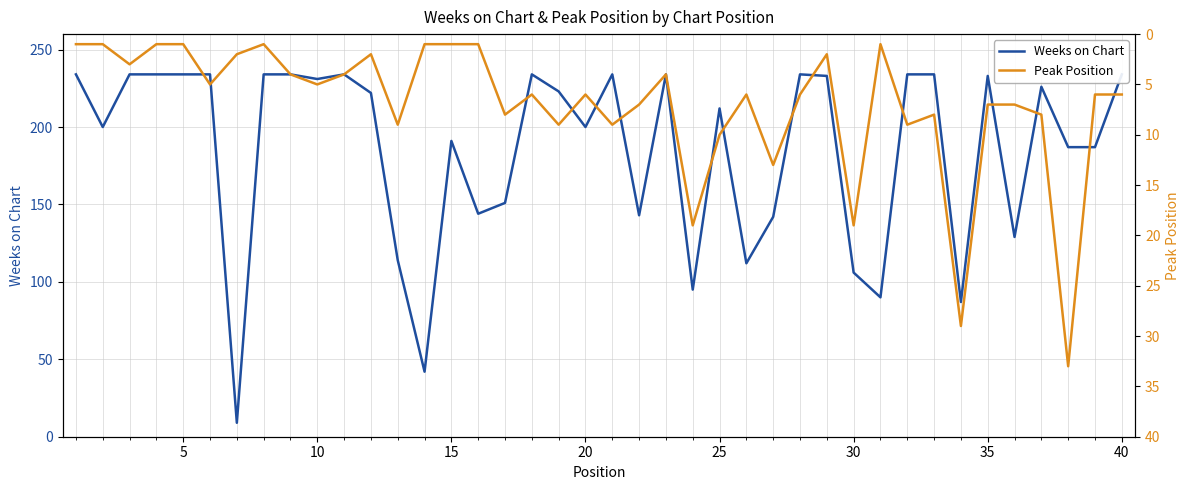

What is the smallest value displayed?

1